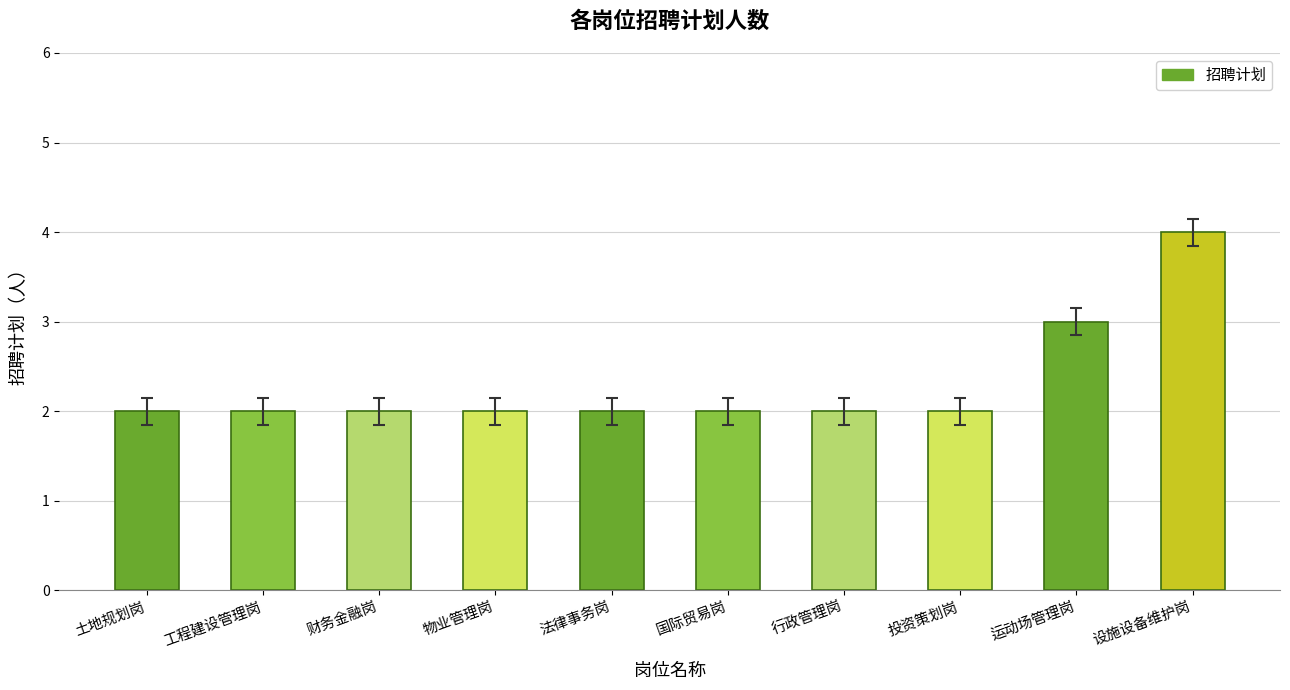

Is it true that the value at 财务金融岗 is 1?

False